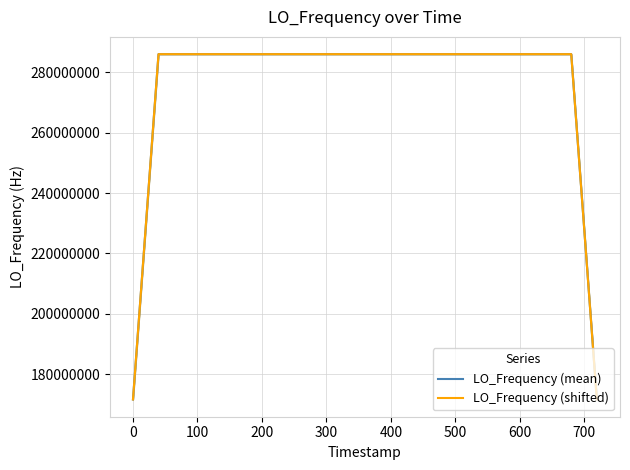

Rank the series at 600 from lowest to highest value.

LO_Frequency (mean), LO_Frequency (shifted)